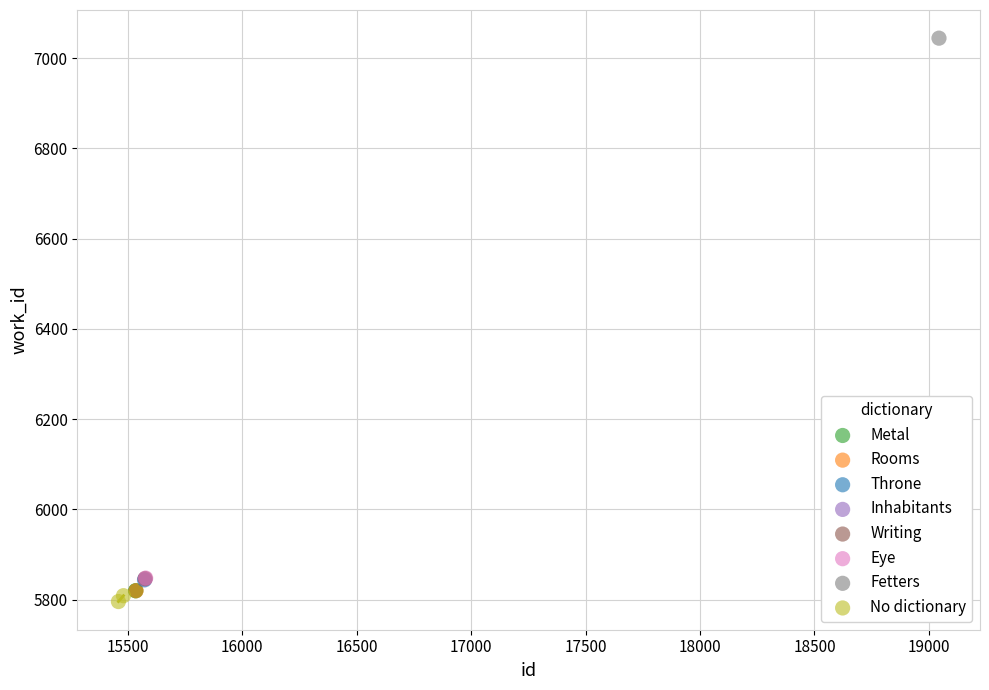

What are all the series names shown in the legend?

Metal, Rooms, Throne, Inhabitants, Writing, Eye, Fetters, No dictionary